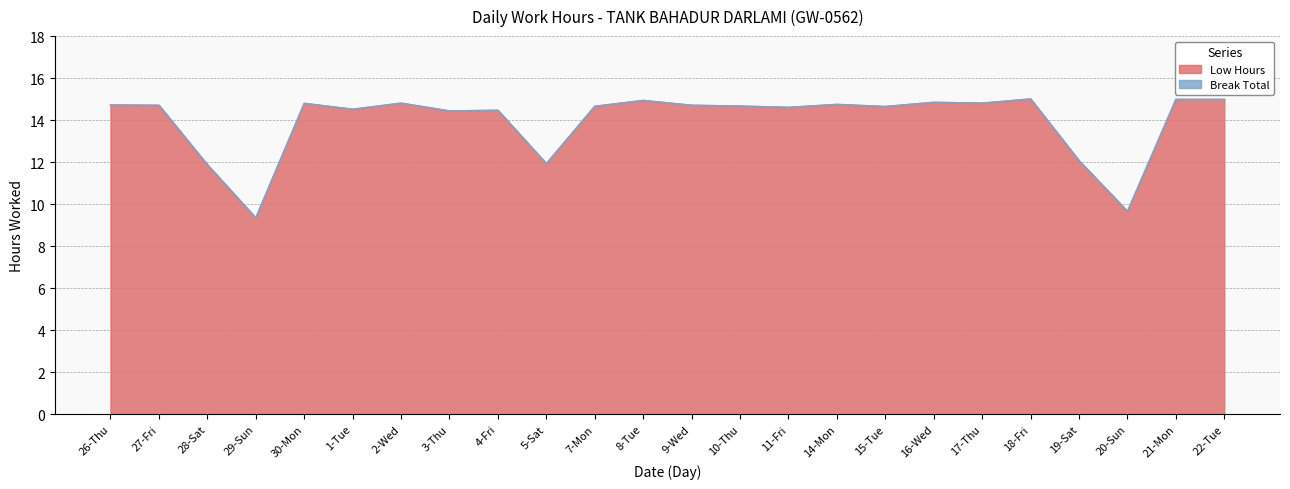

What is the difference between the maximum and minimum values in the Low Hours series?

5.7